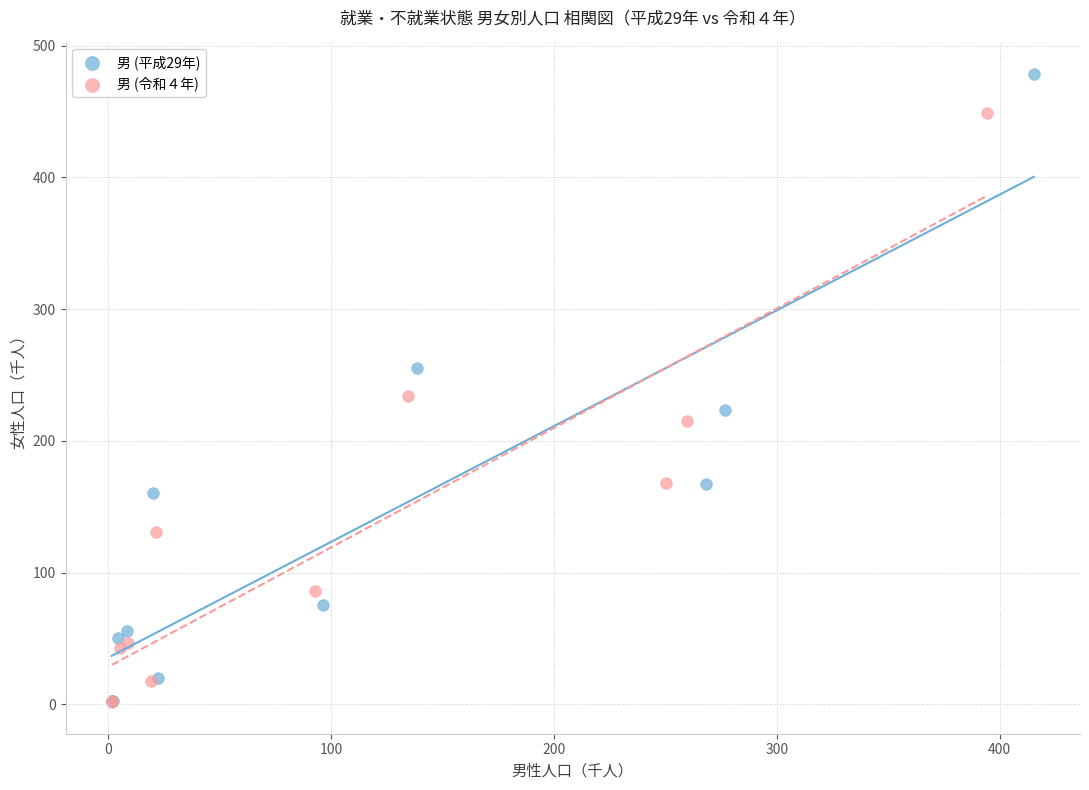

Which series contains the highest Y value?

男 (平成29年)